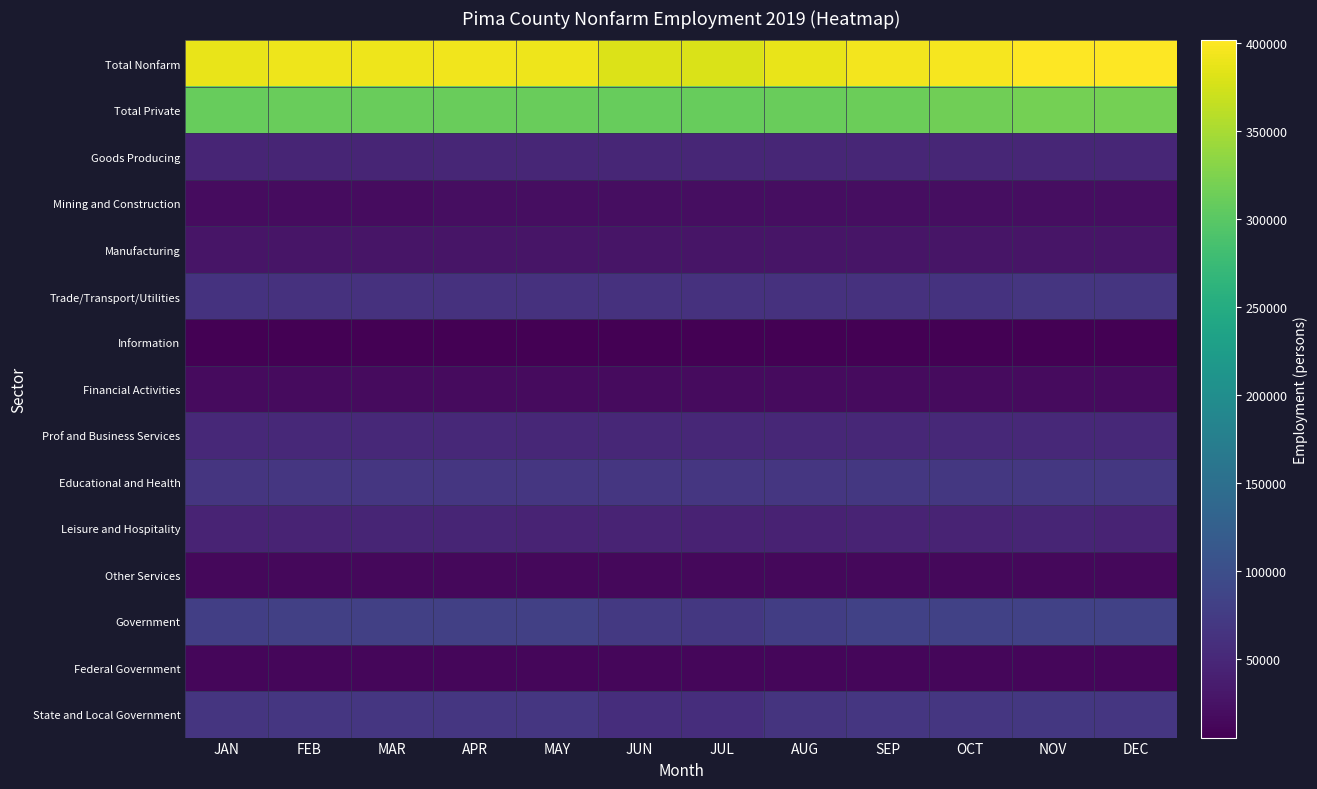

What is the spread (max minus min) of values at FEB?

385200